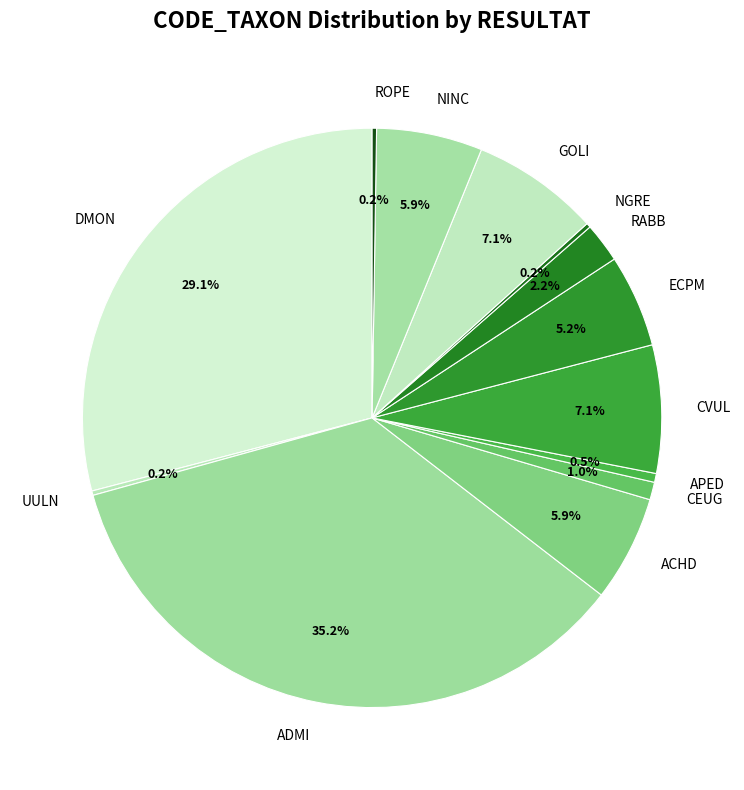

Is APED the majority of the pie?

No